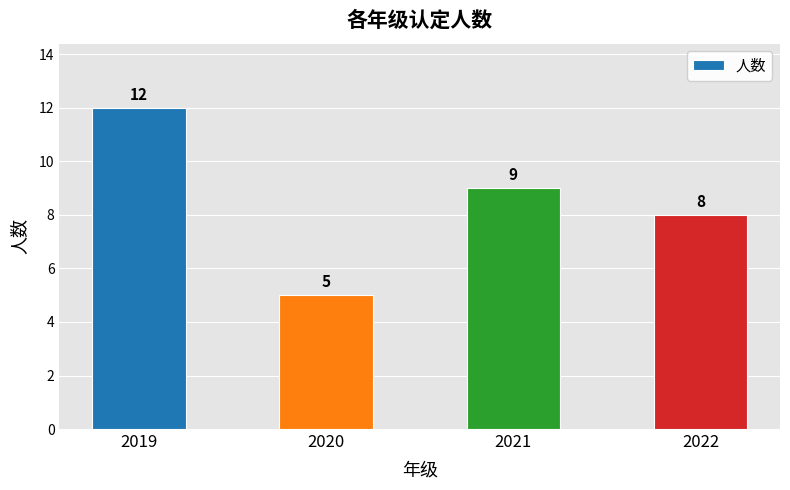

The chart shows a value of 9 at 2021. True or false?

True